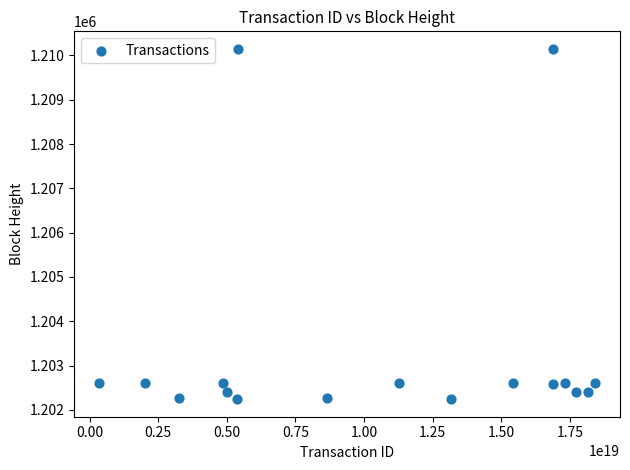

What is the range of Y values (max minus min)?

7907